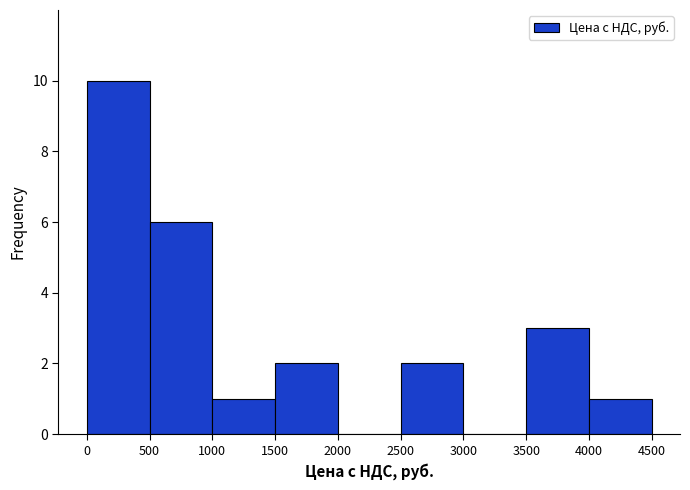

Over which range of the x-axis is the bar tallest?

0 to 500